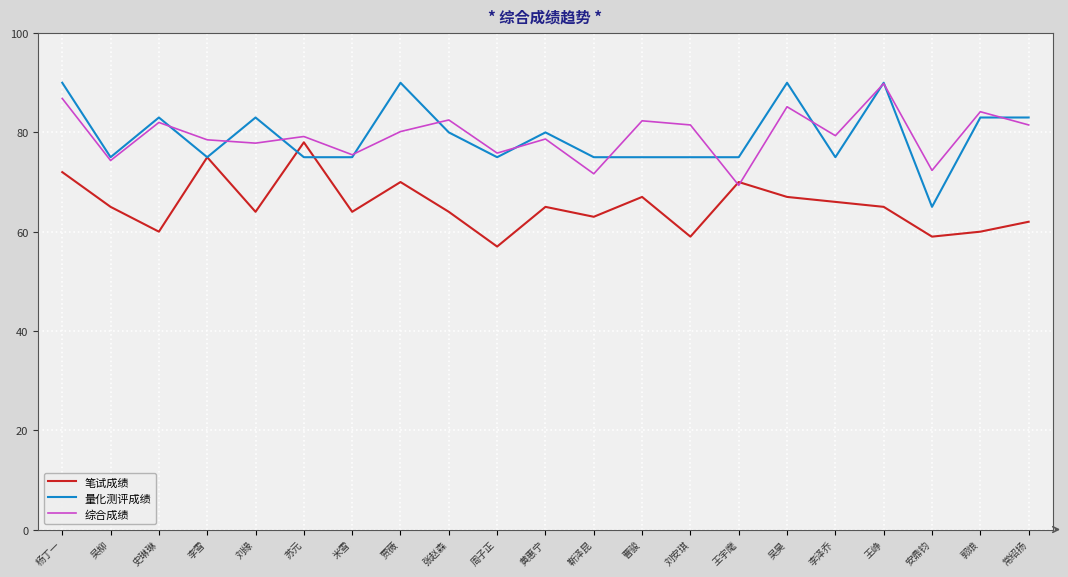

What is the spread (max minus min) of values at 米雪?

11.5